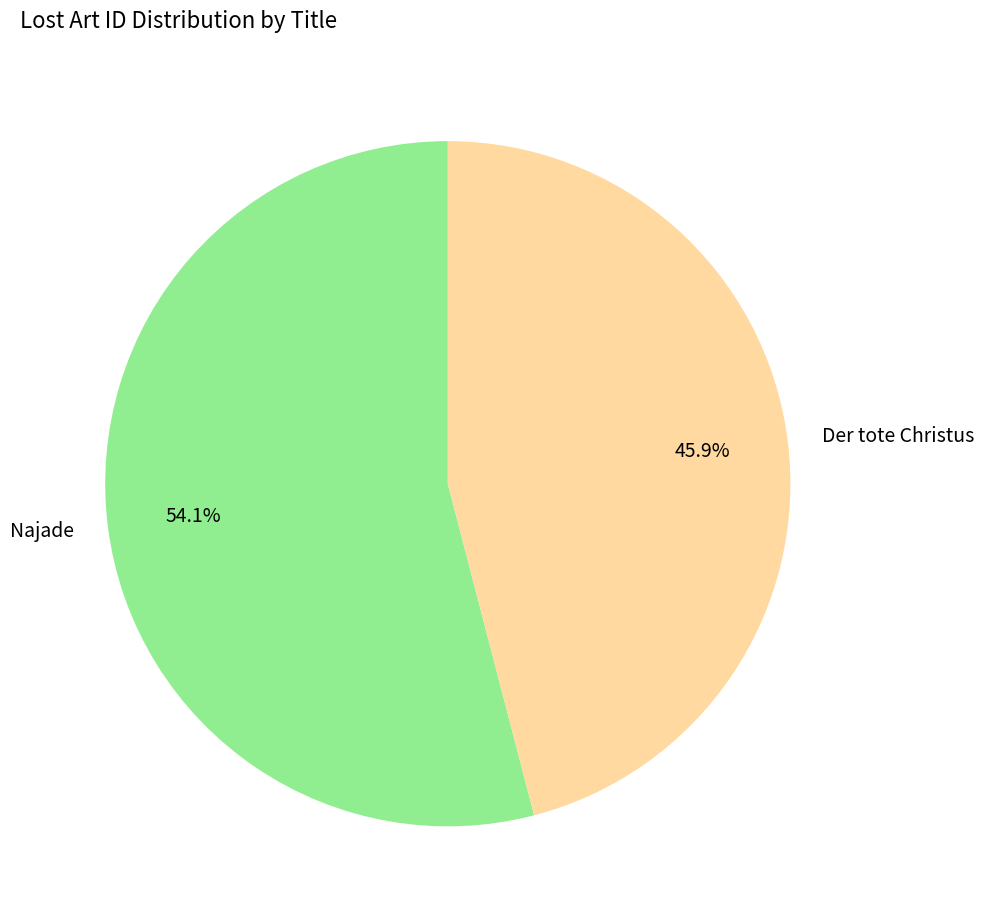

What percentage do Der tote Christus and Najade together represent?

100.0%